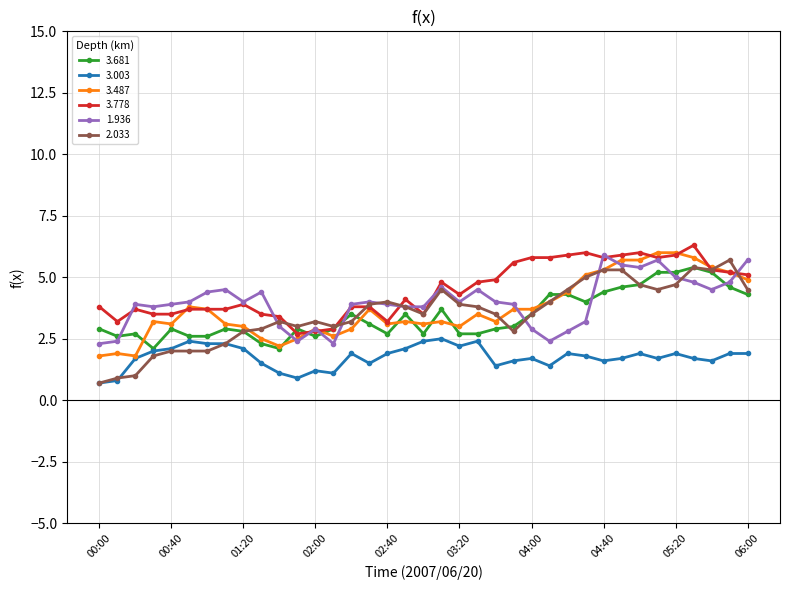

What is the greatest value displayed?

6.3